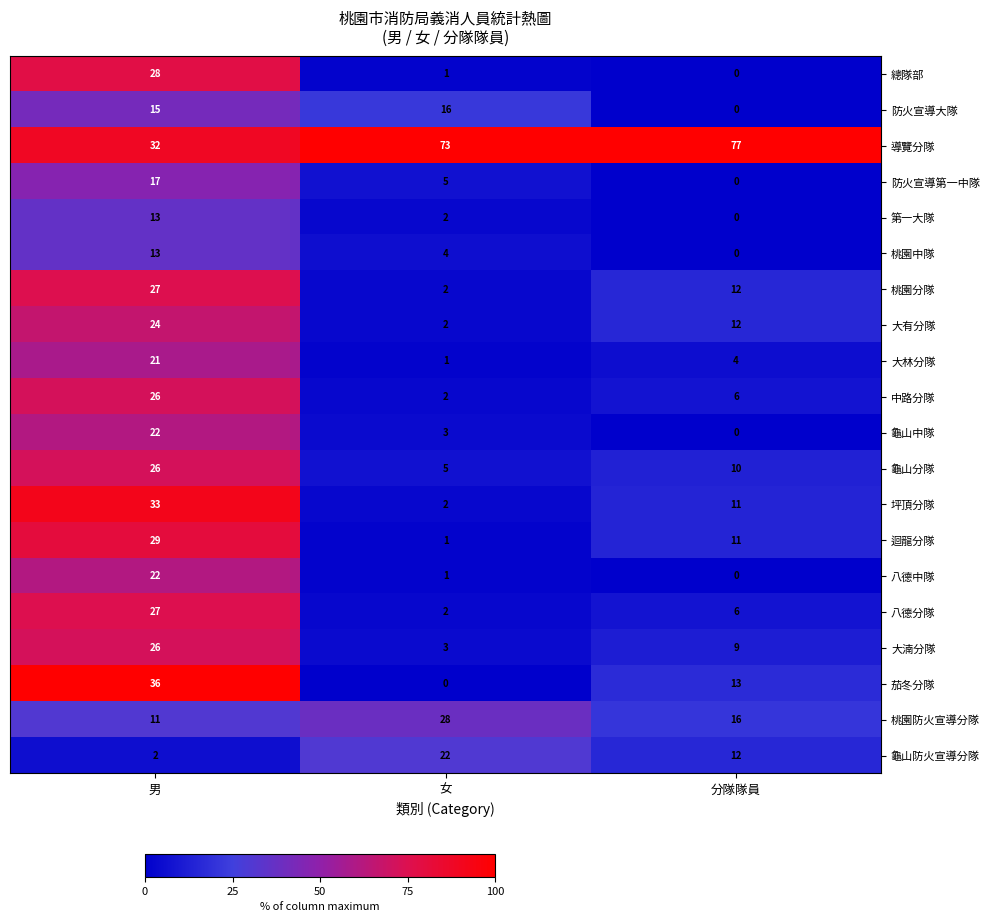

How many data points in 龜山防火宣導分隊 are less than 12?

1